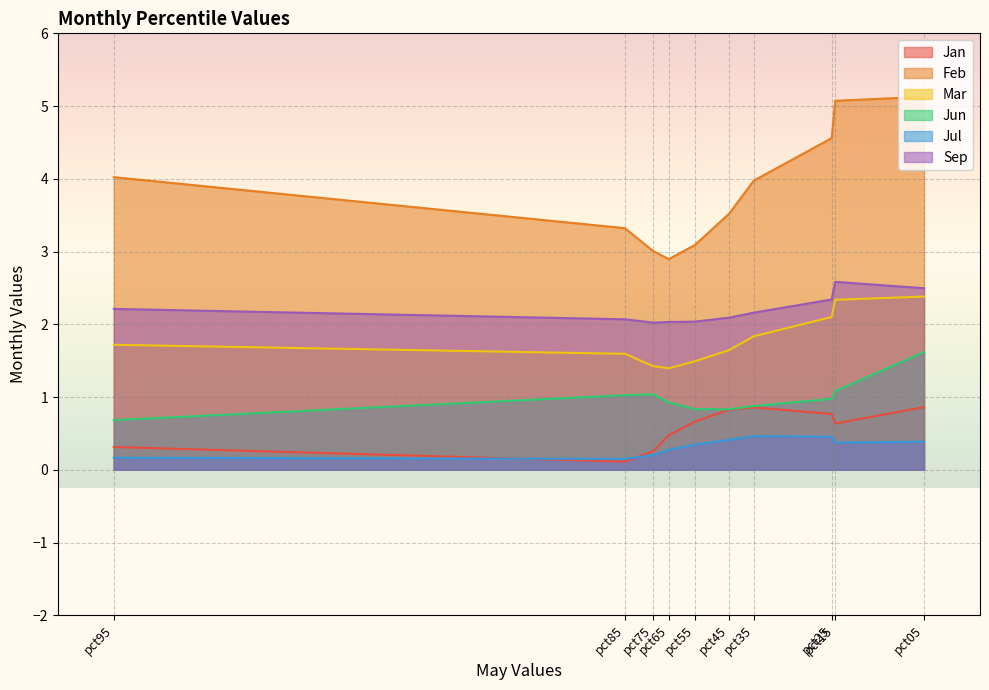

In Jul, how many points are lower than both neighbors (excluding endpoints)?

2